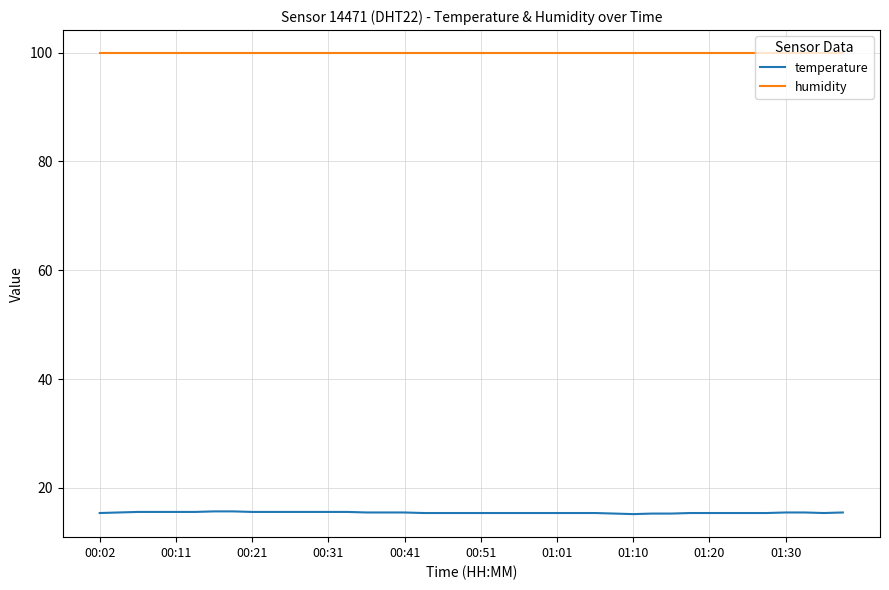

True or false: temperature and humidity intersect in this chart.

False